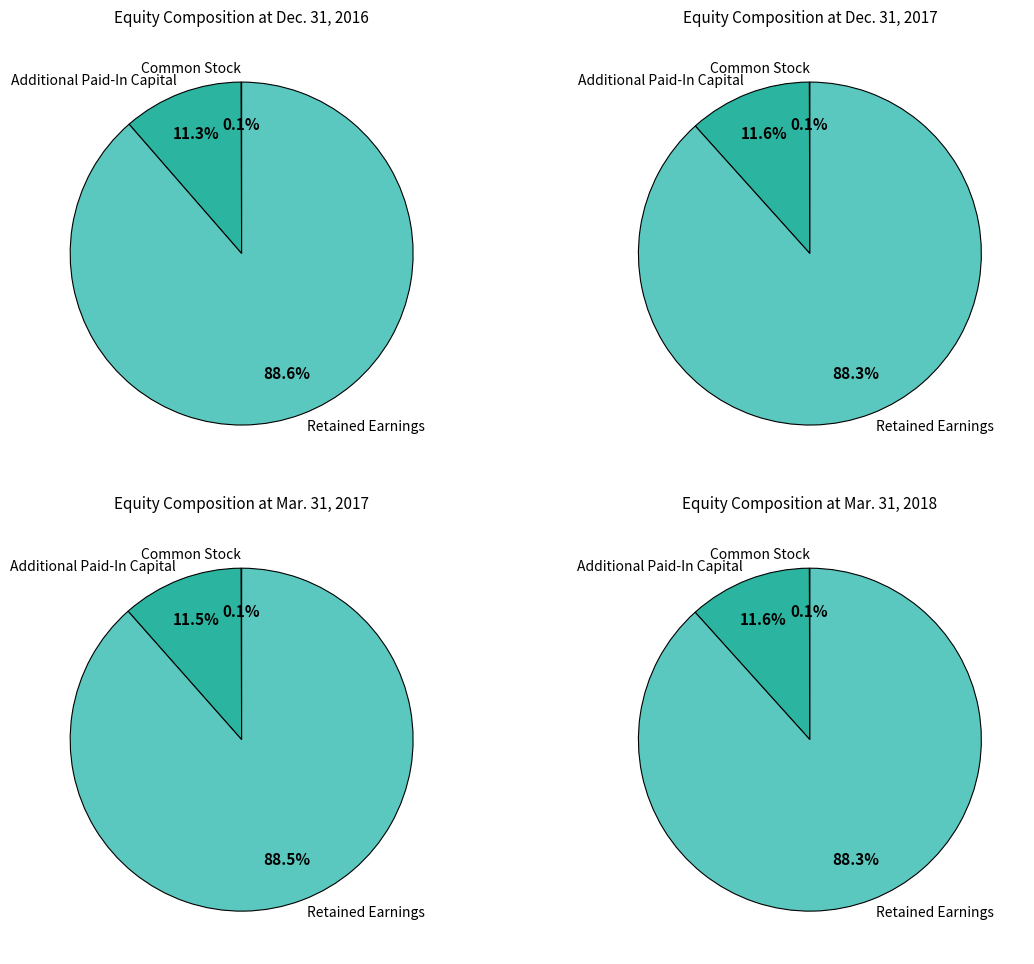

What percentage is NOT represented by Mar. 31, 2018?

66.4%